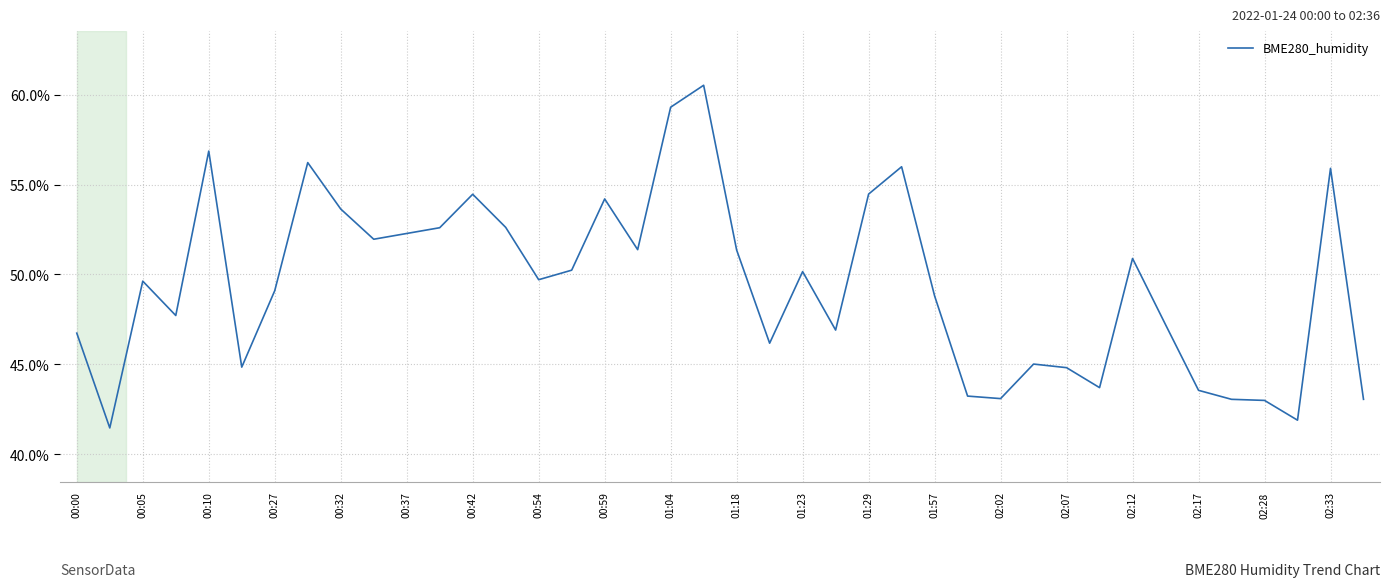

What is the greatest value displayed?

60.5